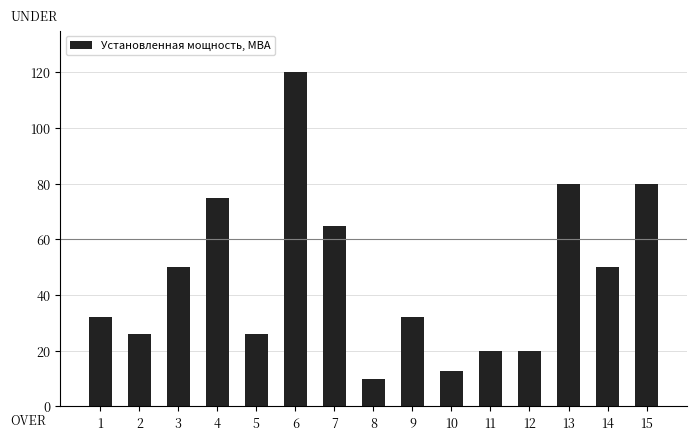

What is the sum of the values at 9 and 6?

152.0